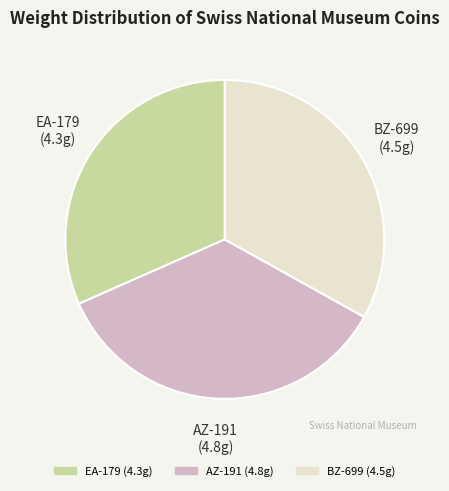

Do AZ-191 and BZ-699 together represent more than half of the pie?

Yes